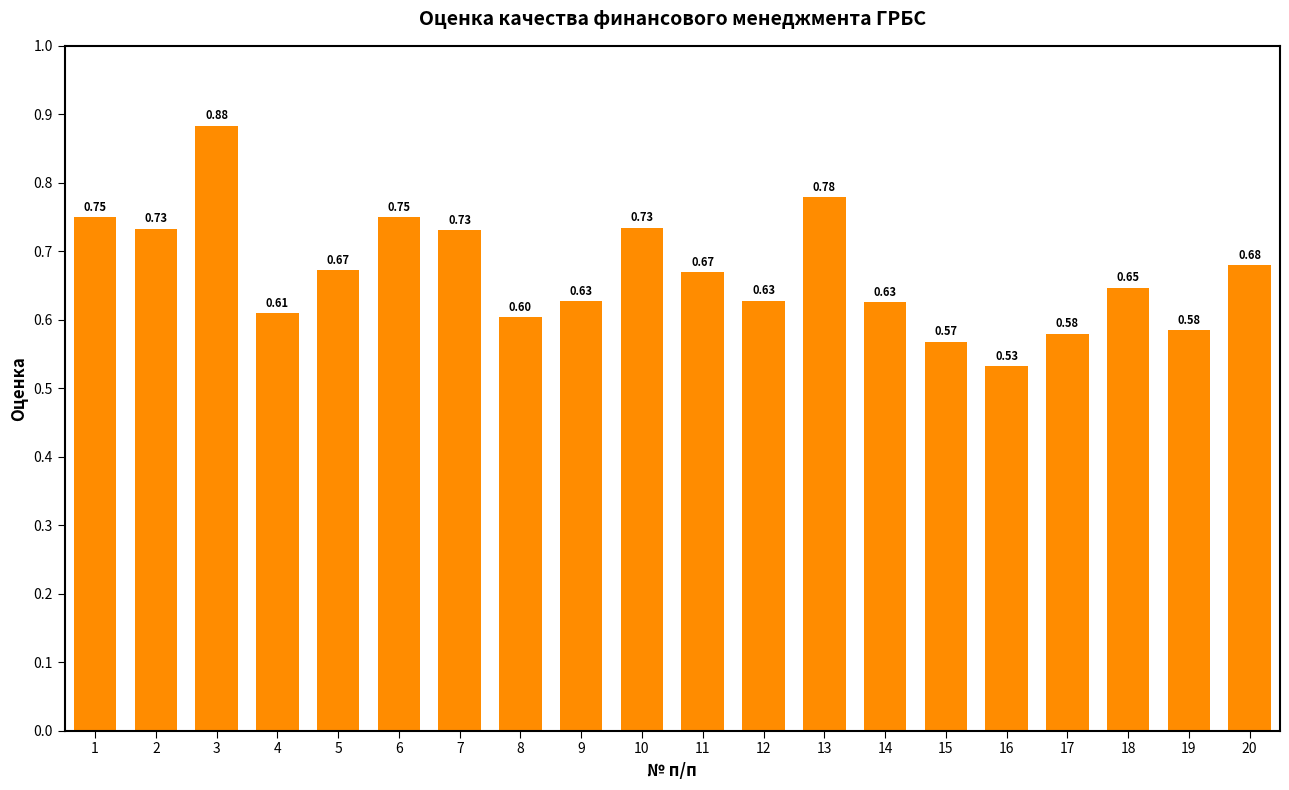

What is the sum of the values at 5 and 12?

1.3